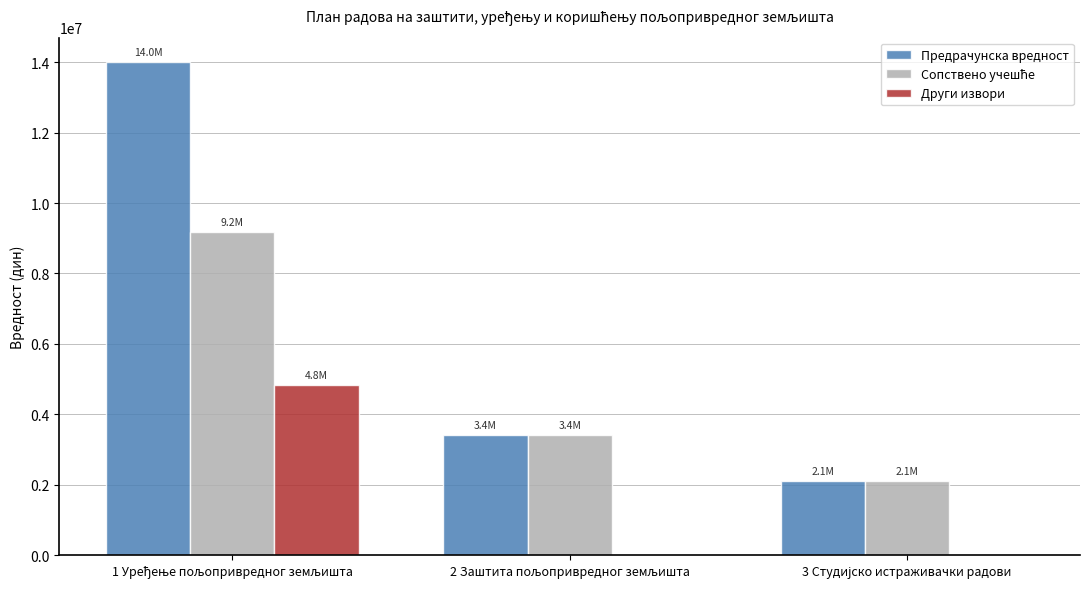

What is the maximum value shown in the chart?

13994617.2